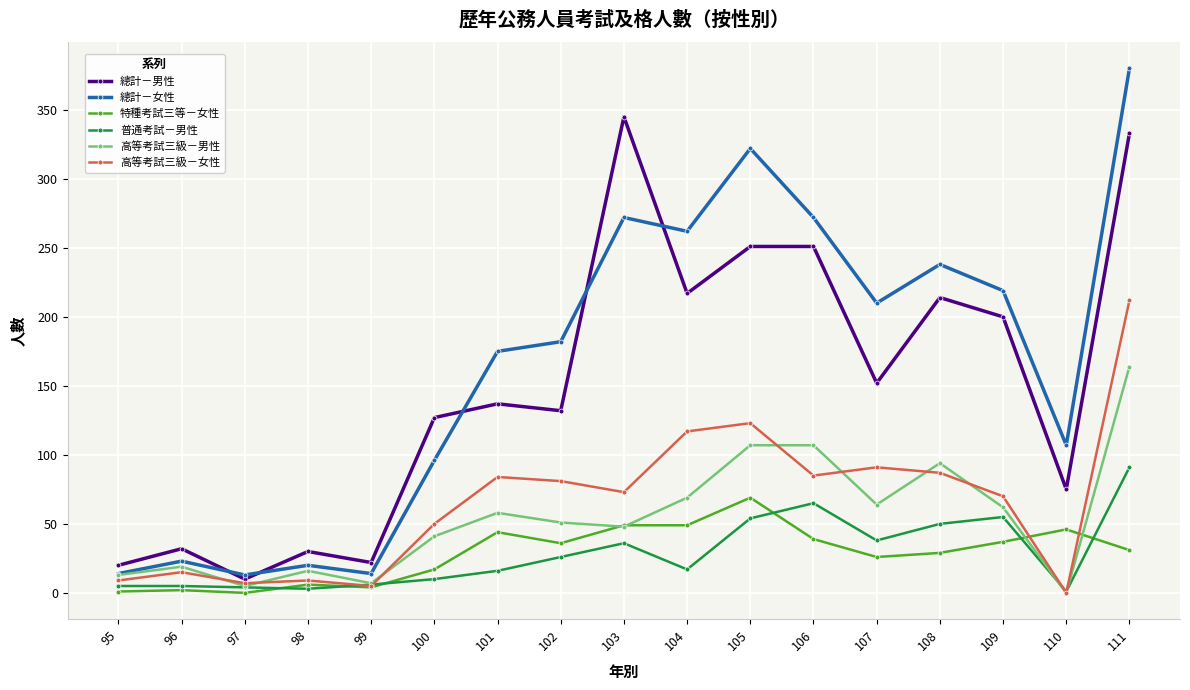

List the series in order of their peak value, highest first.

總計－女性, 總計－男性, 高等考試三級－女性, 高等考試三級－男性, 普通考試－男性, 特種考試三等－女性